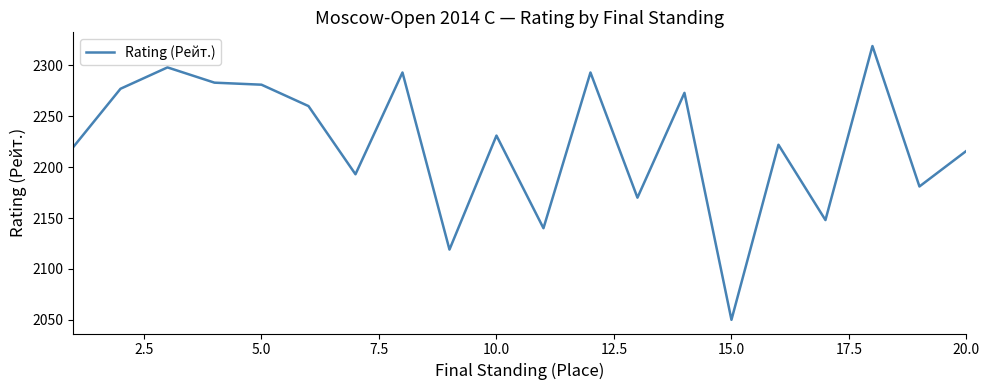

What is the greatest value displayed?

2319